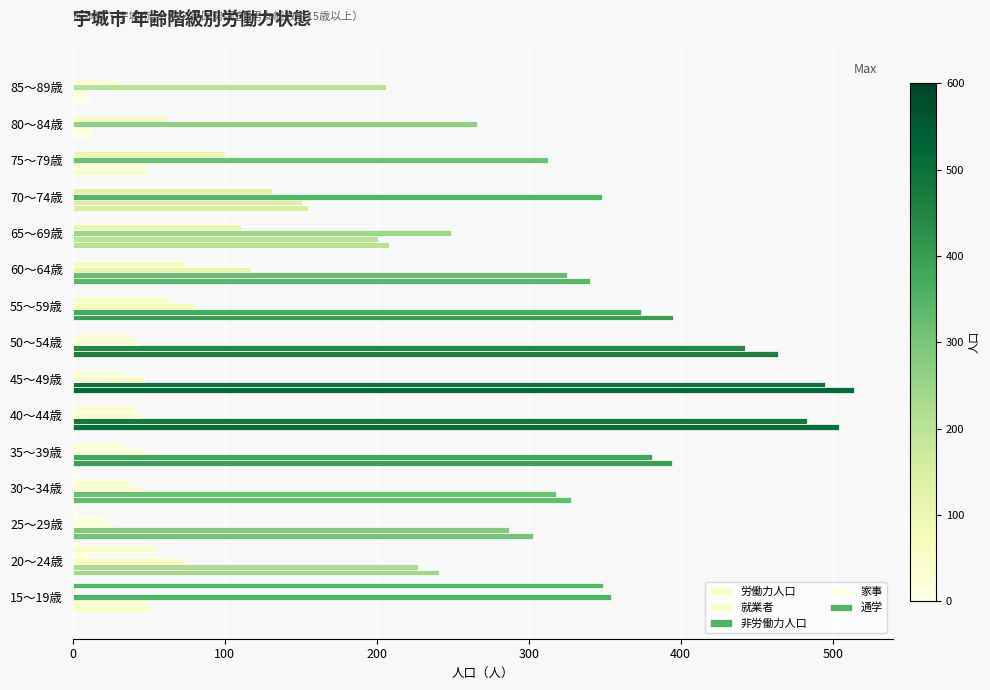

How many series are shown in this chart?

5